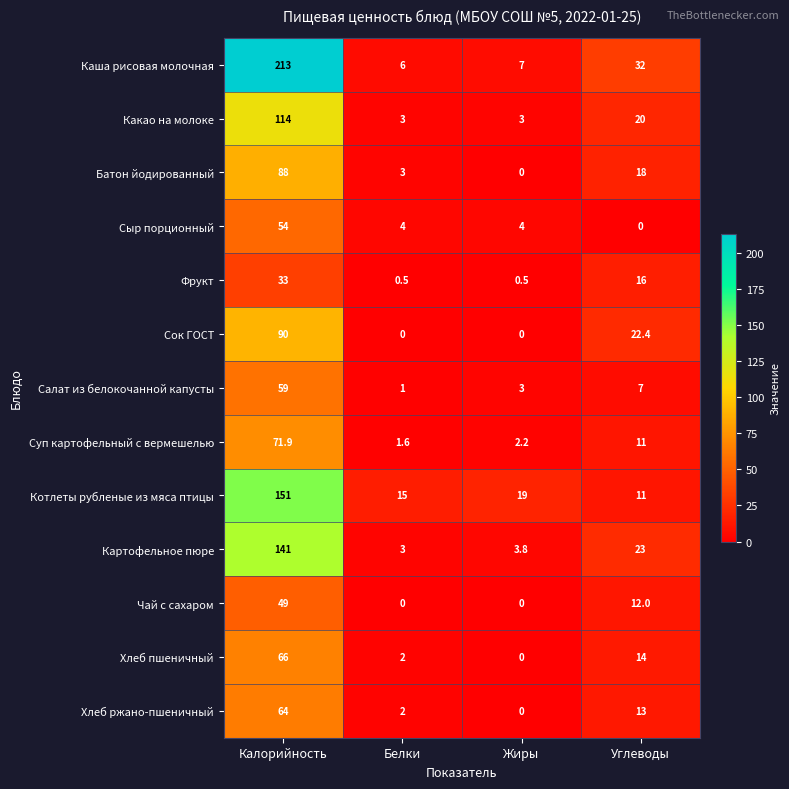

What is the highest value of the Чай с сахаром series?

49.0